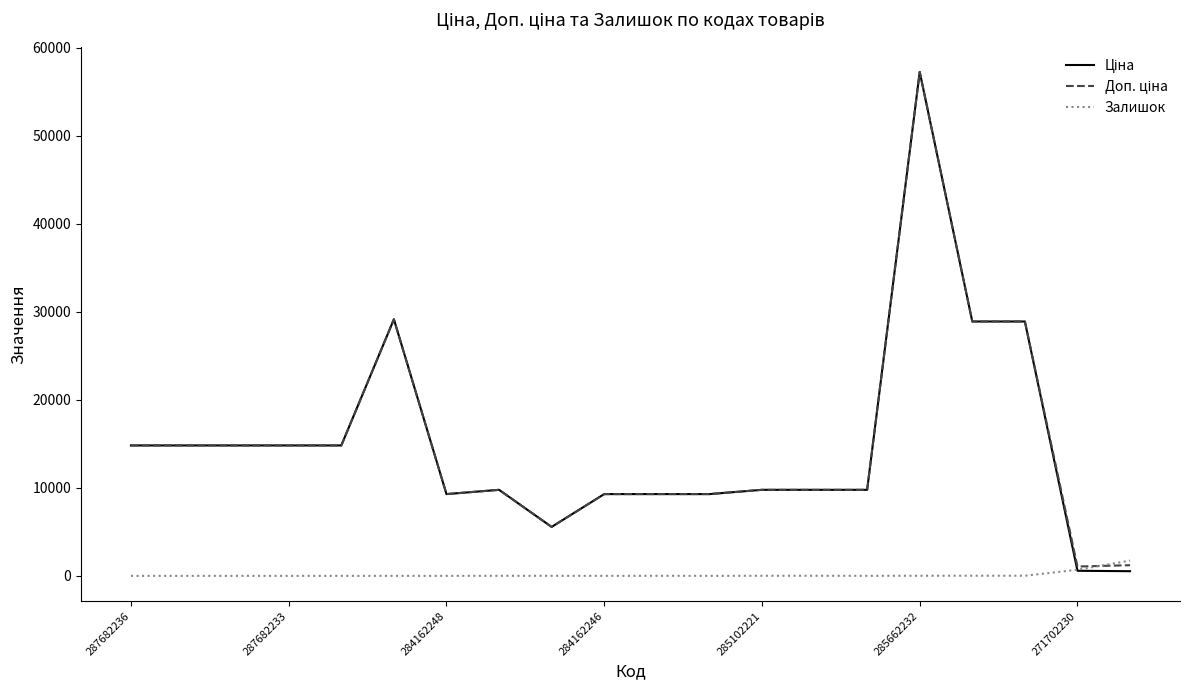

At how many categories does at least one series exceed 5239?

18